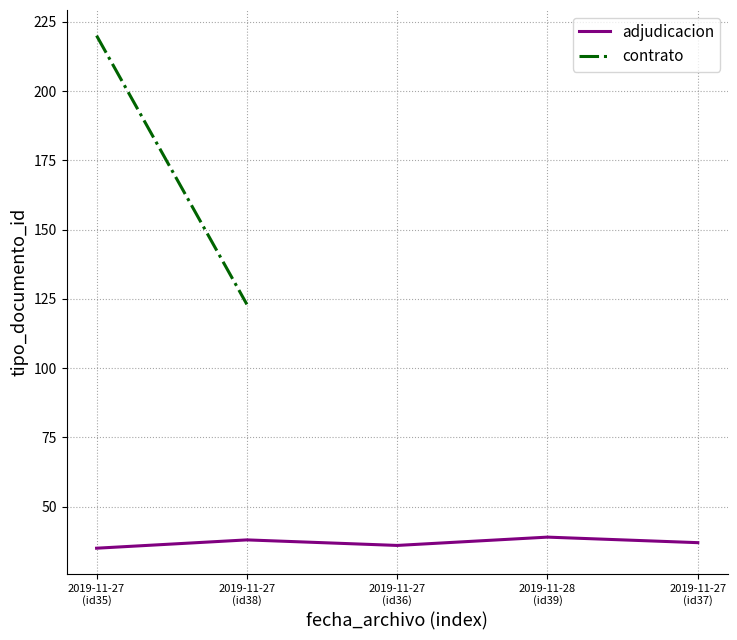

What is the smallest value displayed?

35